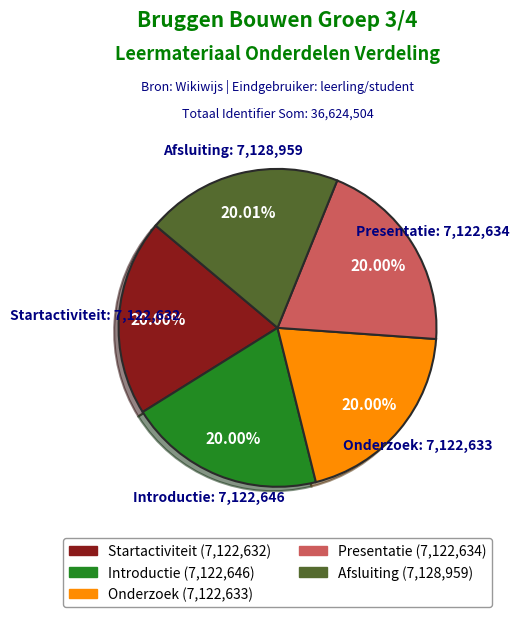

Count the number of slices in the pie.

5